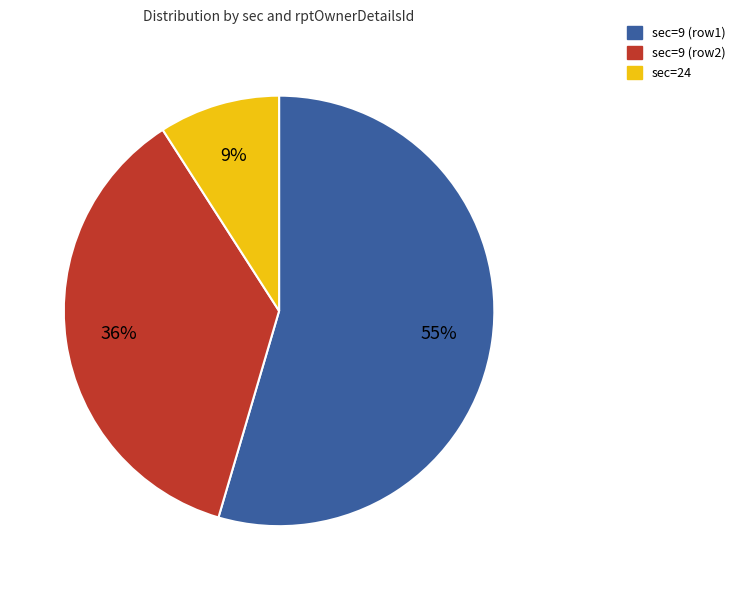

True or false: sec=9 (row2) accounts for 48% of the total.

False